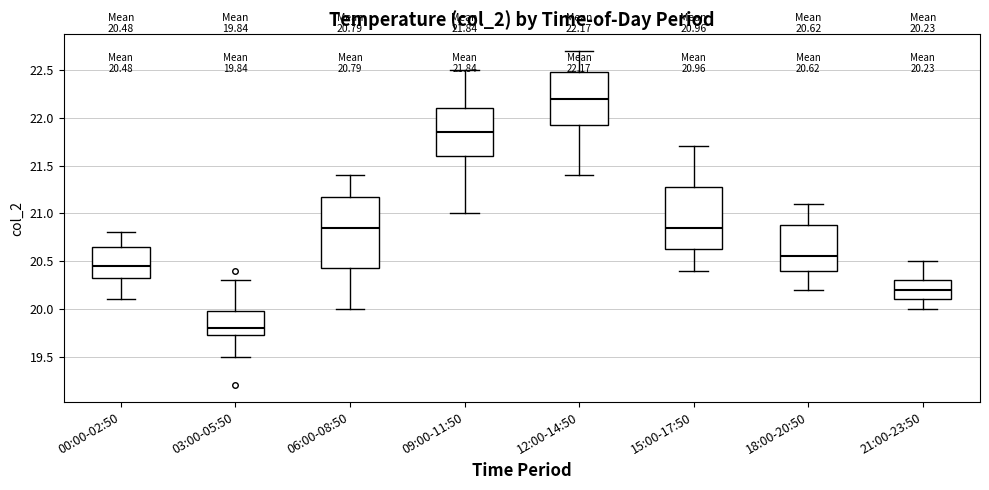

Which box has the highest median line?

12:00-14:50